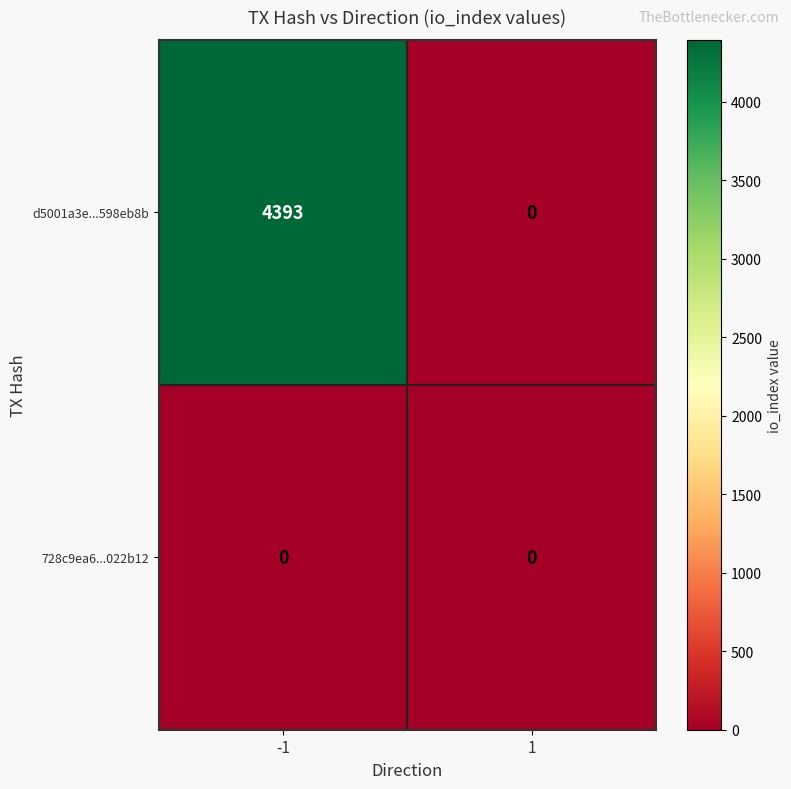

Reading left to right, transcribe all the data shown in this chart.

d5001a3e...598eb8b: -1=4393	1=0
728c9ea6...022b12: -1=0	1=0